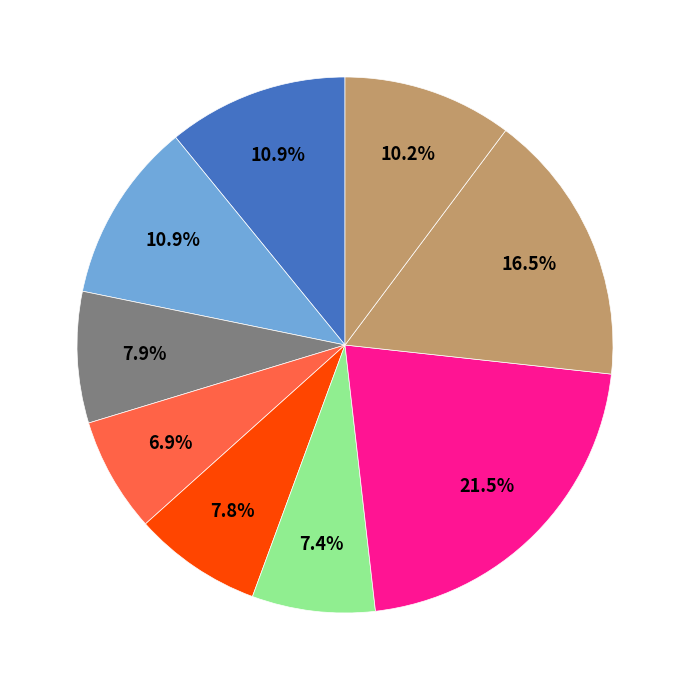

Is it true that মশুর ডাল (দেশী) is 9% of the pie?

False